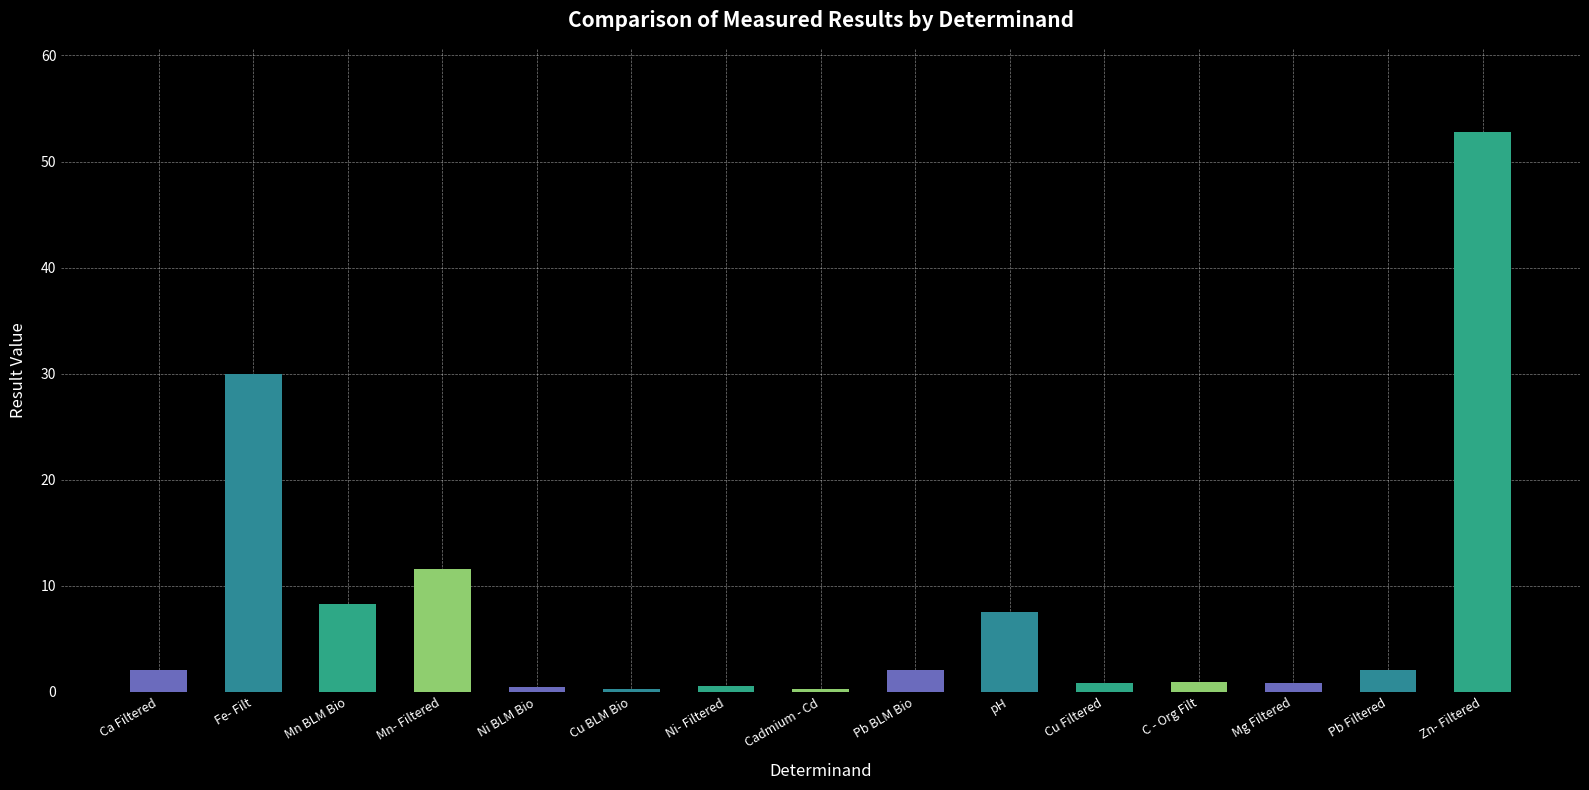

What is the label of the 6th bar from the right?

pH